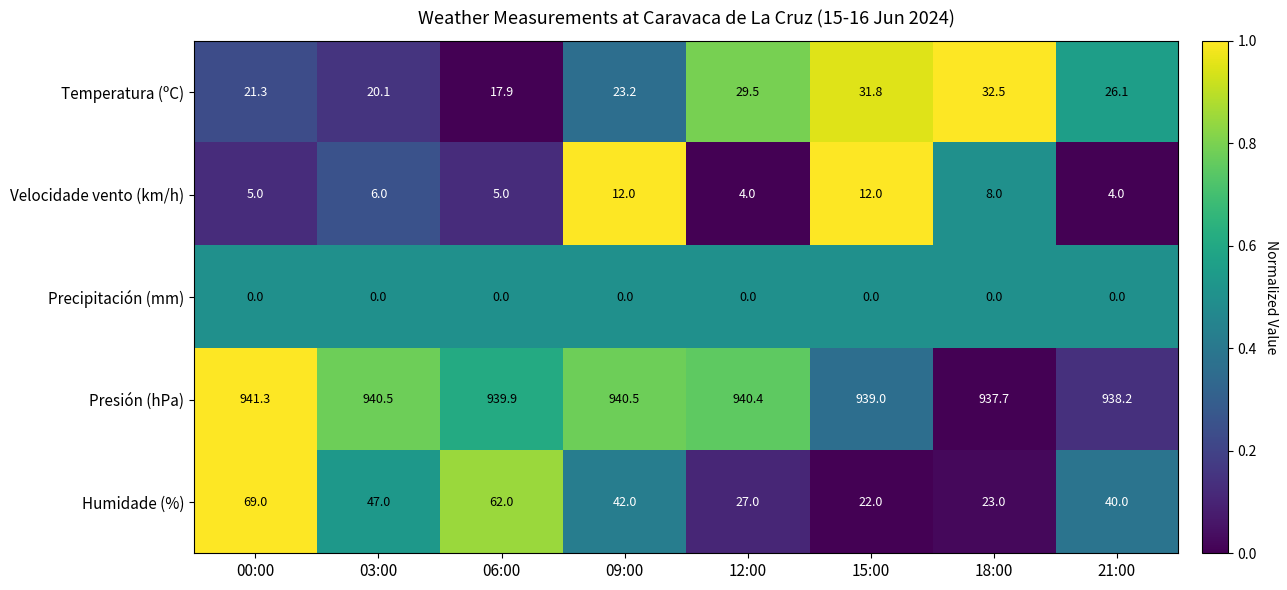

At 00:00, list the series in order from largest to smallest.

Presión (hPa), Humidade (%), Temperatura (ºC), Velocidade vento (km/h), Precipitación (mm)